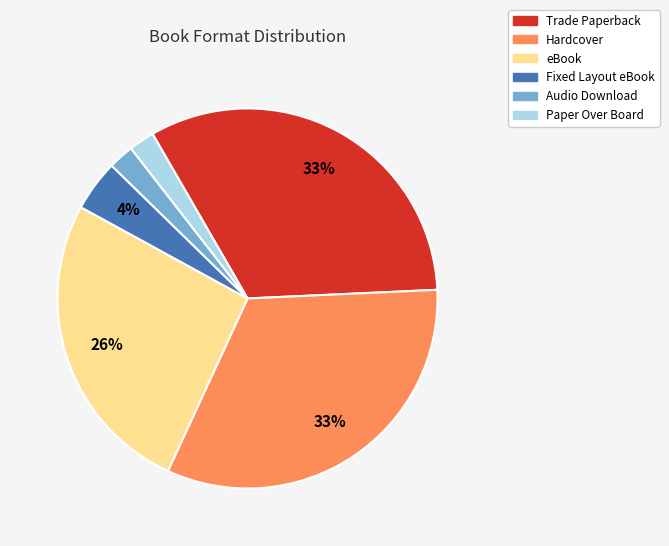

Is Paper Over Board the majority of the pie?

No